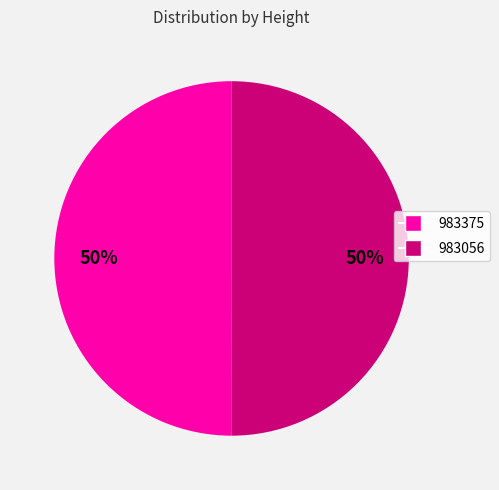

Combined, do 983056 and 983375 account for over 50%?

Yes